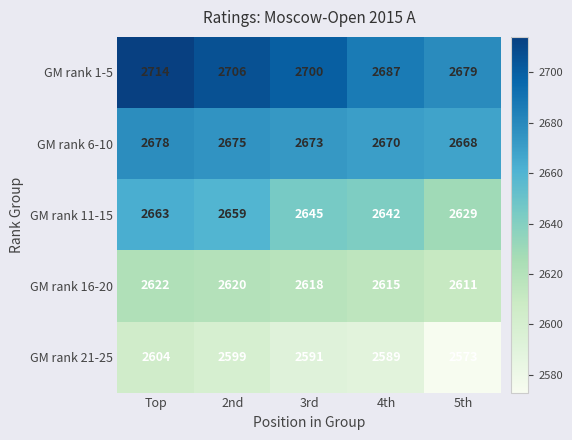

Rank the series by their maximum value, from highest to lowest.

GM rank 1-5, GM rank 6-10, GM rank 11-15, GM rank 16-20, GM rank 21-25